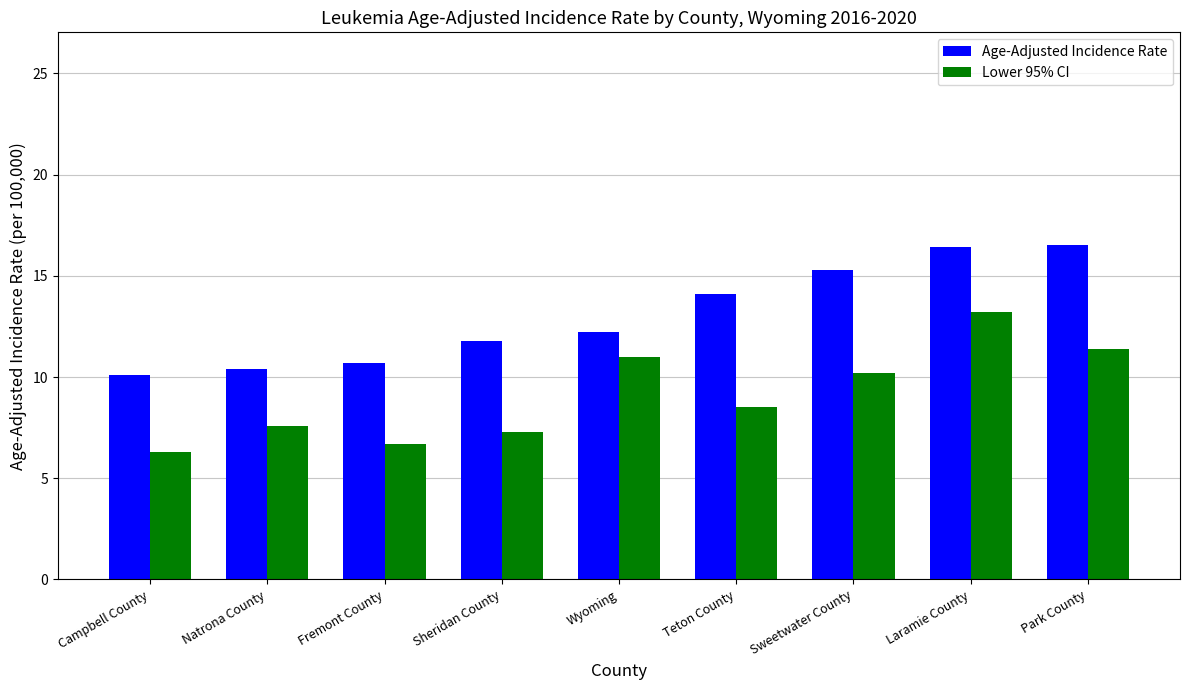

What is the label of the 3rd bar from the left?

Fremont County